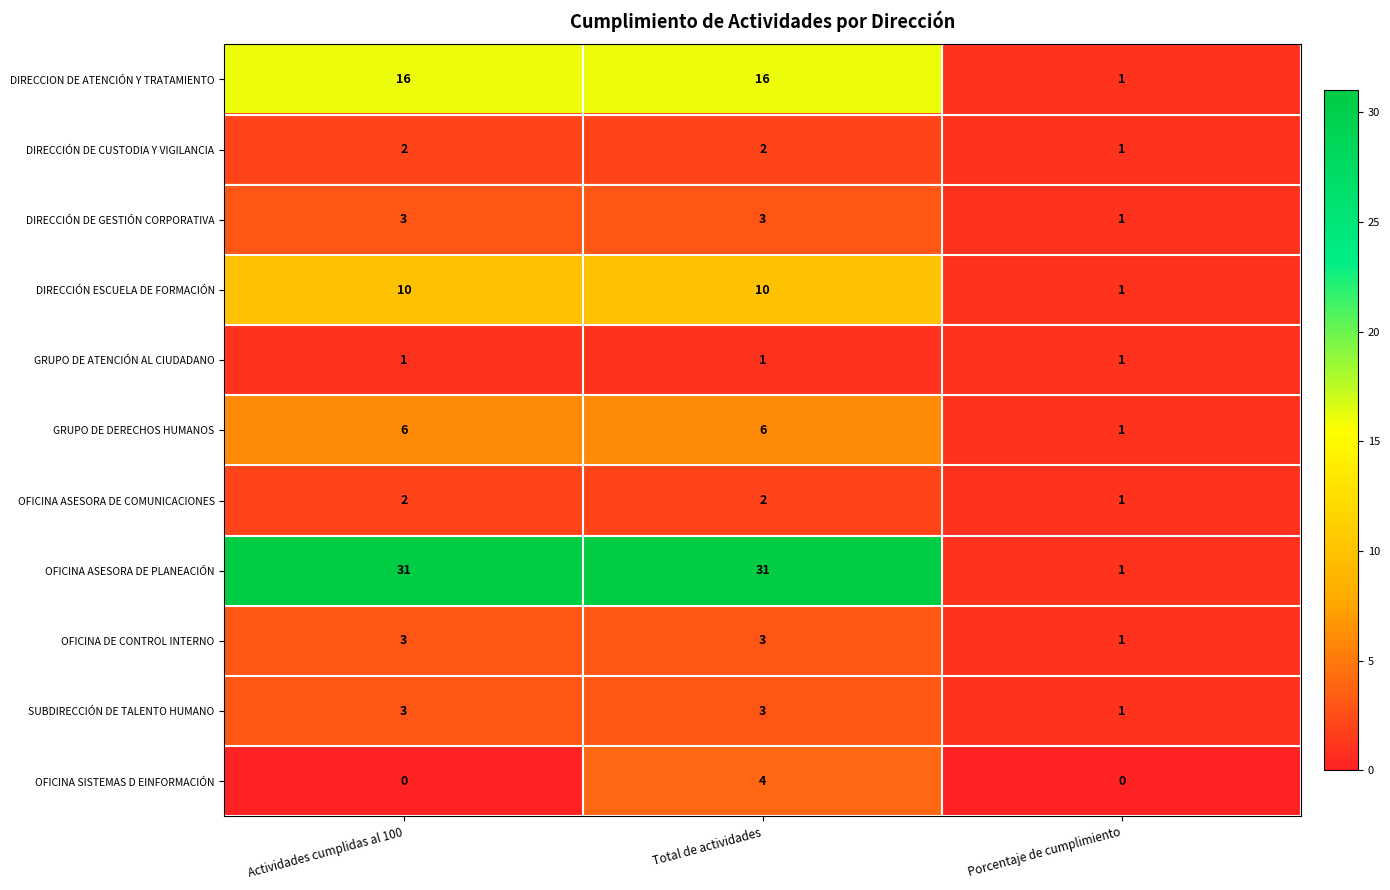

What is the sum of all DIRECCIÓN DE GESTIÓN CORPORATIVA values?

7